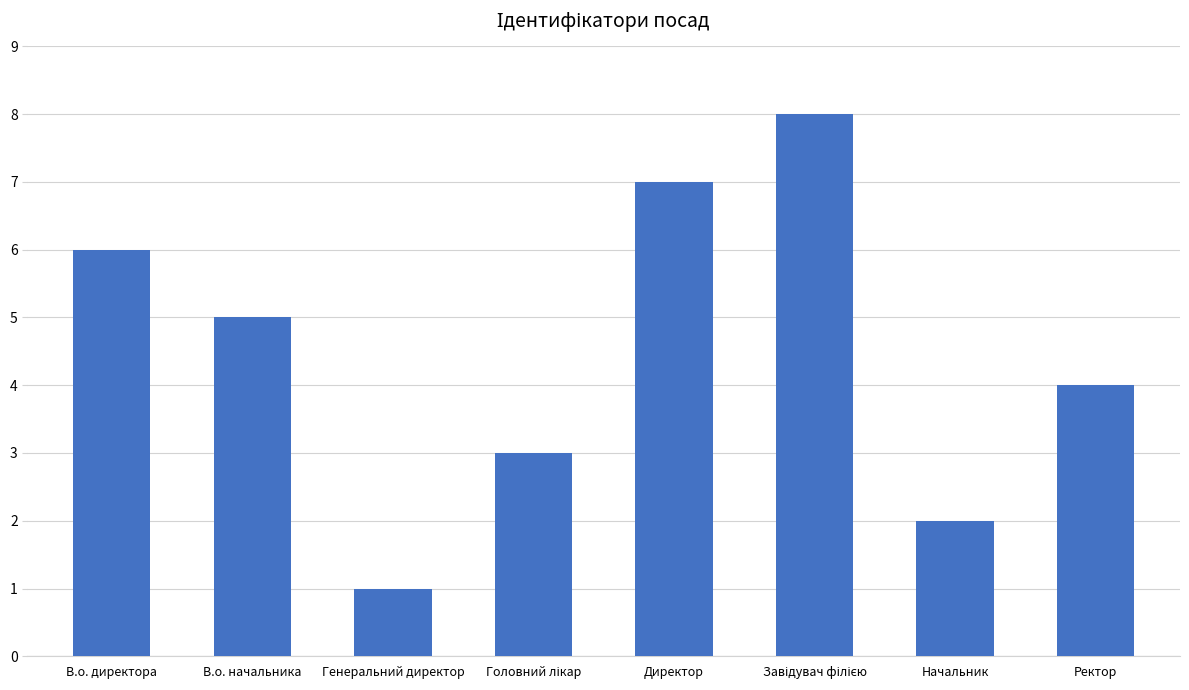

What is the sum of the values at В.о. начальника and Генеральний директор?

6